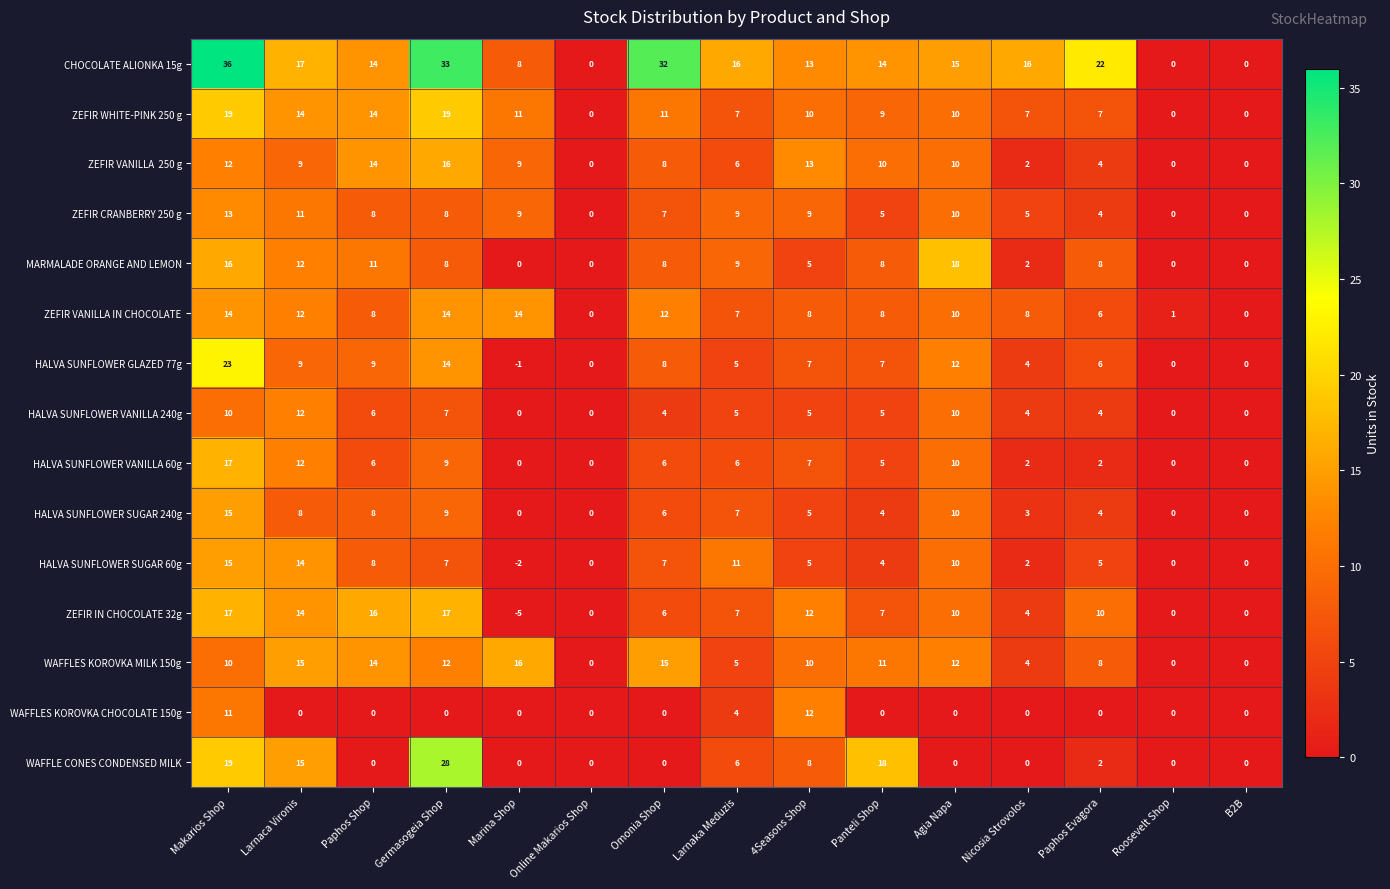

What is the approximate value of WAFFLES KOROVKA MILK 150g at Paphos Evagora?

8